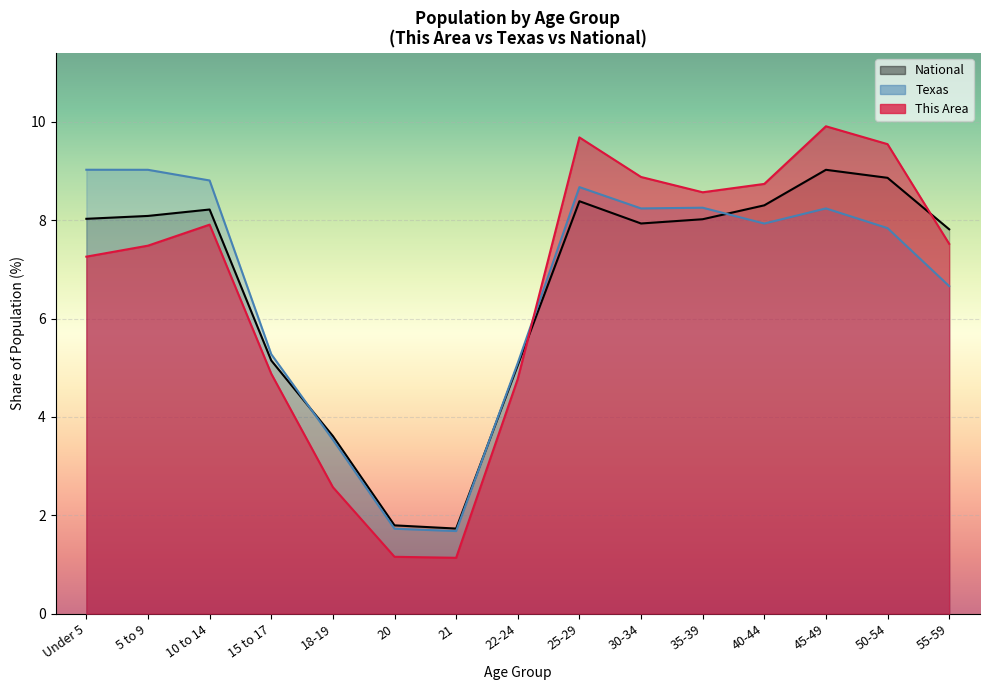

At which category is the sum across all series the highest?

45-49